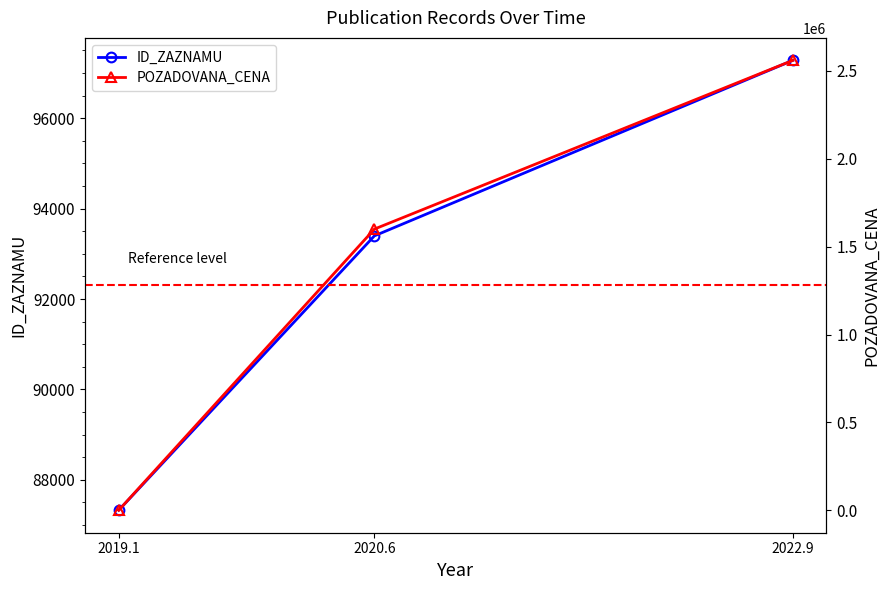

Reading left to right, extract all data points from this chart.

ID_ZAZNAMU: 87327	93398	97281
POZADOVANA_CENA: 90	1600000	2560000